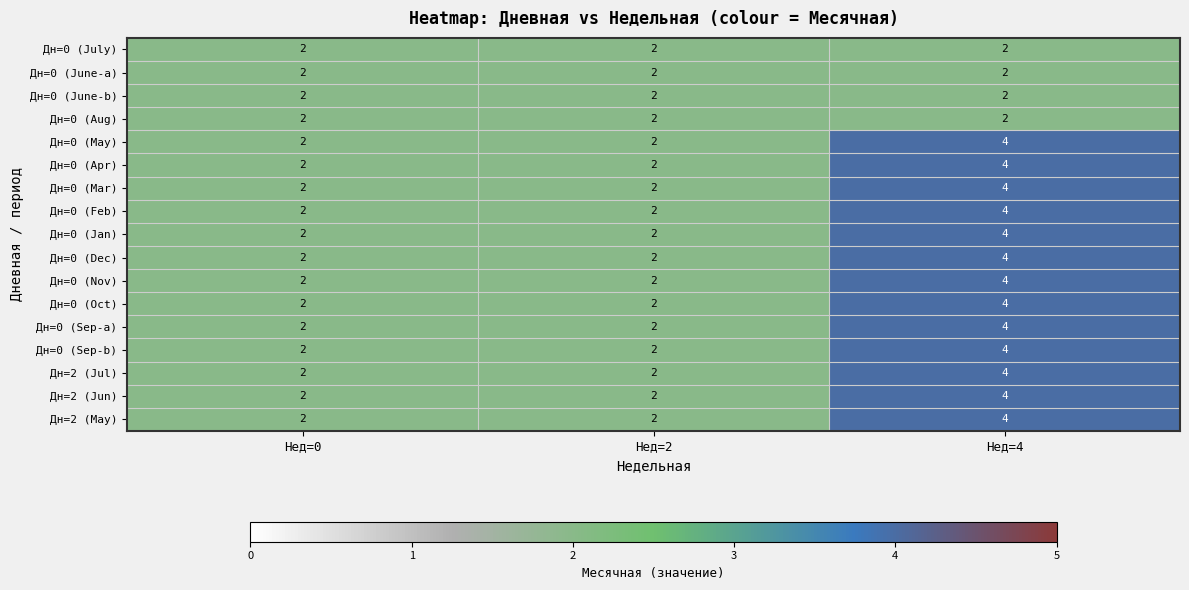

What is the sum of the Дн=0 (Nov) values at Нед=0 and Нед=2?

4